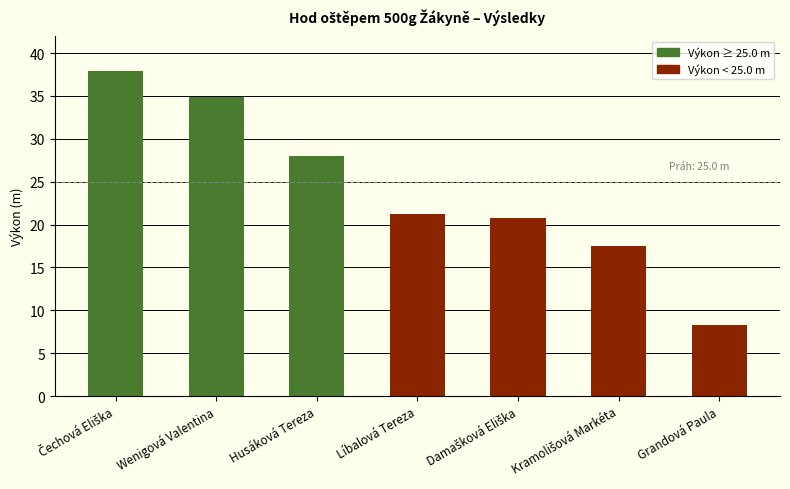

The value at Grandová Paula is 11.2. True or false?

False